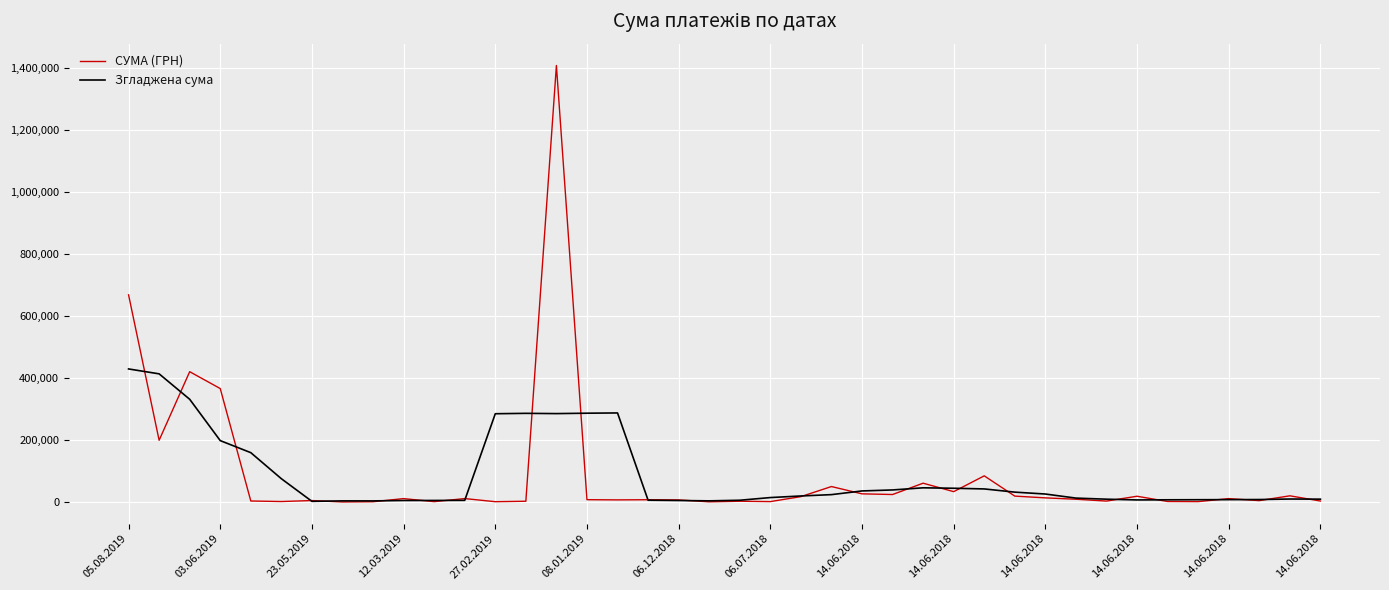

Which series has the largest range (max minus min)?

СУМА (ГРН)